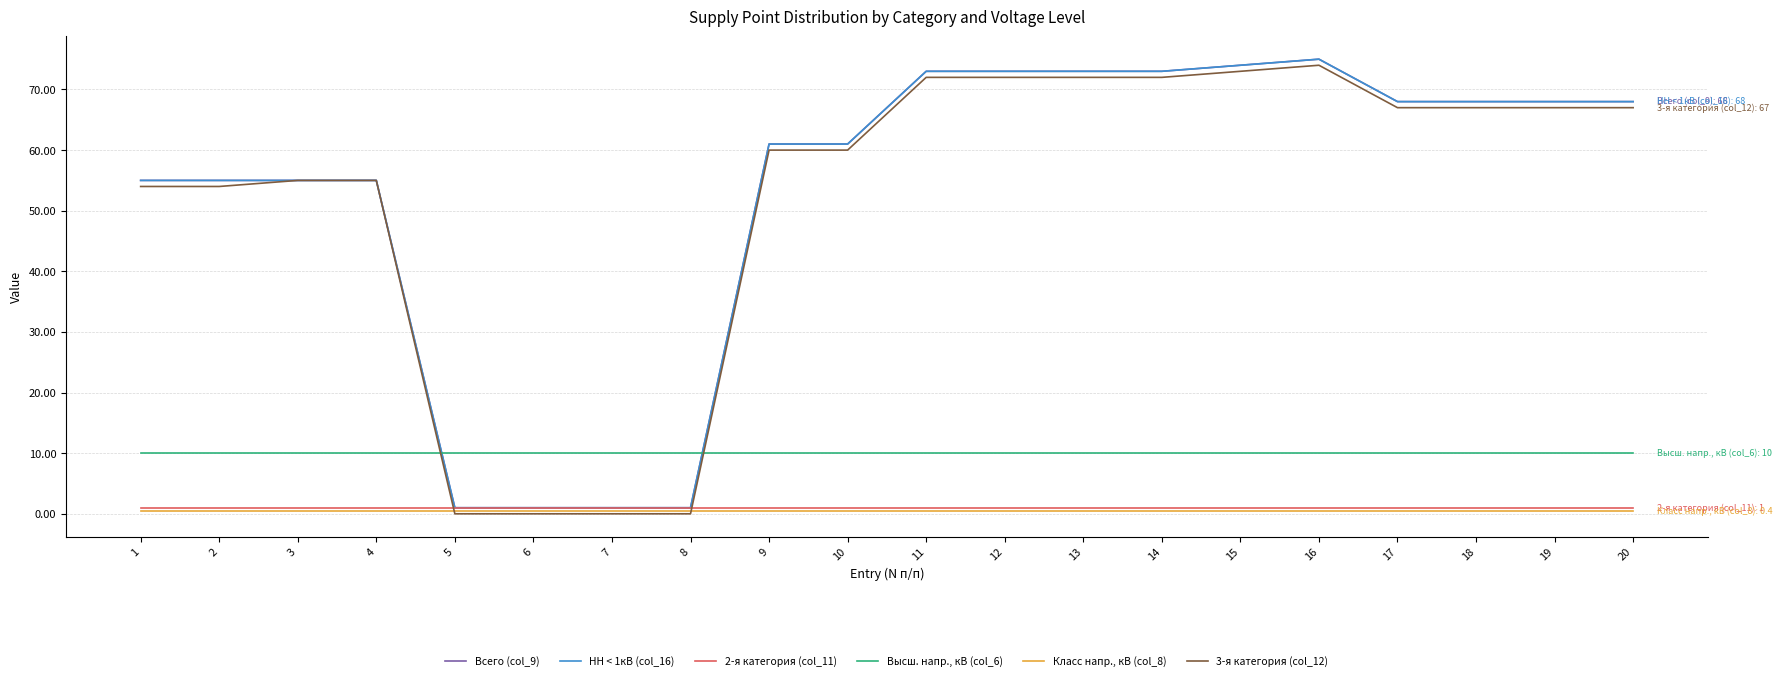

Reading left to right, transcribe all the data shown in this chart.

Всего (col_9): 1=55.0	2=55.0	3=55.0	4=55.0	5=1.0	6=1.0	7=1.0	8=1.0	9=61.0	10=61.0	11=73.0	12=73.0	13=73.0	14=73.0	15=74.0	16=75.0	17=68.0	18=68.0	19=68.0	20=68.0
НН < 1кВ (col_16): 1=55.0	2=55.0	3=55.0	4=55.0	5=1.0	6=1.0	7=1.0	8=1.0	9=61.0	10=61.0	11=73.0	12=73.0	13=73.0	14=73.0	15=74.0	16=75.0	17=68.0	18=68.0	19=68.0	20=68.0
2-я категория (col_11): 1=1.0	2=1.0	3=1.0	4=1.0	5=1.0	6=1.0	7=1.0	8=1.0	9=1.0	10=1.0	11=1.0	12=1.0	13=1.0	14=1.0	15=1.0	16=1.0	17=1.0	18=1.0	19=1.0	20=1.0
Высш. напр., кВ (col_6): 1=10.0	2=10.0	3=10.0	4=10.0	5=10.0	6=10.0	7=10.0	8=10.0	9=10.0	10=10.0	11=10.0	12=10.0	13=10.0	14=10.0	15=10.0	16=10.0	17=10.0	18=10.0	19=10.0	20=10.0
Класс напр., кВ (col_8): 1=0.4	2=0.4	3=0.4	4=0.4	5=0.4	6=0.4	7=0.4	8=0.4	9=0.4	10=0.4	11=0.4	12=0.4	13=0.4	14=0.4	15=0.4	16=0.4	17=0.4	18=0.4	19=0.4	20=0.4
3-я категория (col_12): 1=54.0	2=54.0	3=55.0	4=55.0	5=0.0	6=0.0	7=0.0	8=0.0	9=60.0	10=60.0	11=72.0	12=72.0	13=72.0	14=72.0	15=73.0	16=74.0	17=67.0	18=67.0	19=67.0	20=67.0